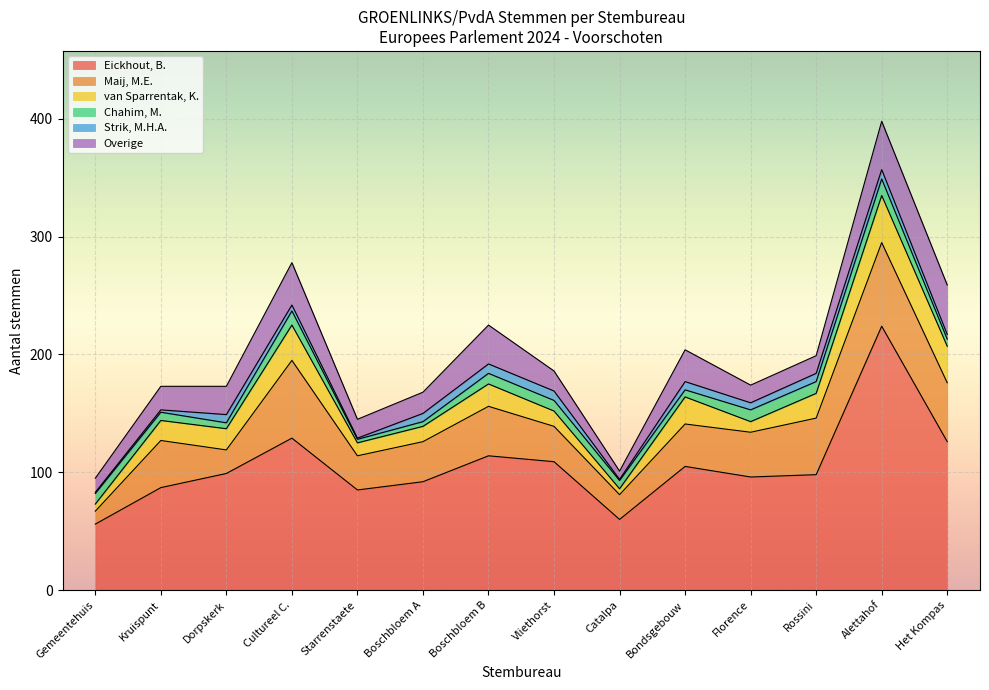

True or false: Stembureau School Het Kompas and Stembureau Starrenstaete intersect in this chart.

False